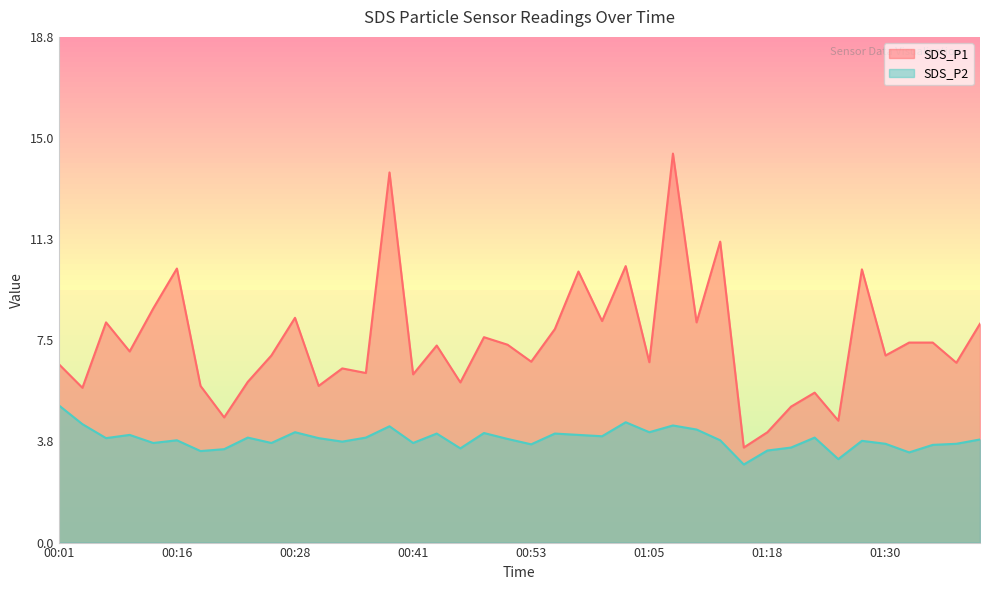

Does the chart display data point markers on the line(s)?

No